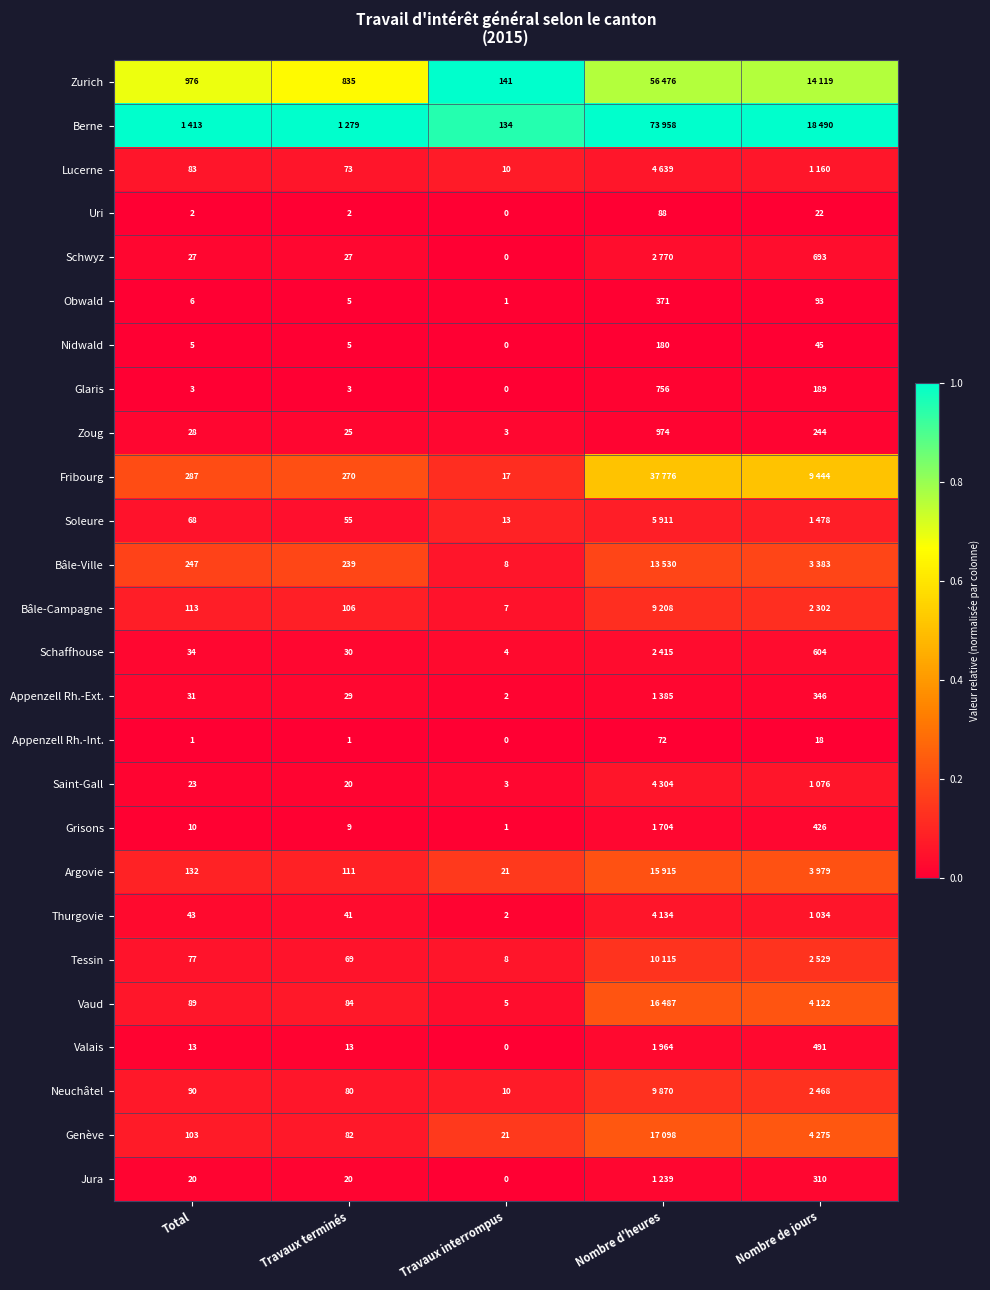

At which label does Obwald reach its minimum?

Travaux interrompus